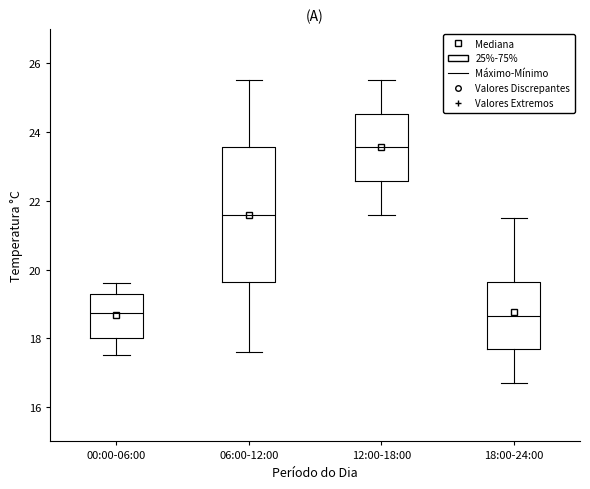

Reading left to right, read every box against the y-axis: the position of its median line, the range the box covers, and the ends of its whiskers. The values are not printed on the chart, so give them approximately, as read against the axis.

00:00-06:00: median 18.8, box 18.0 to 19.4, whiskers 17.6 to 19.6
06:00-12:00: median 21.6, box 19.6 to 23.6, whiskers 17.6 to 25.6
12:00-18:00: median 23.6, box 22.6 to 24.6, whiskers 21.6 to 25.6
18:00-24:00: median 18.6, box 17.6 to 19.6, whiskers 16.8 to 21.6